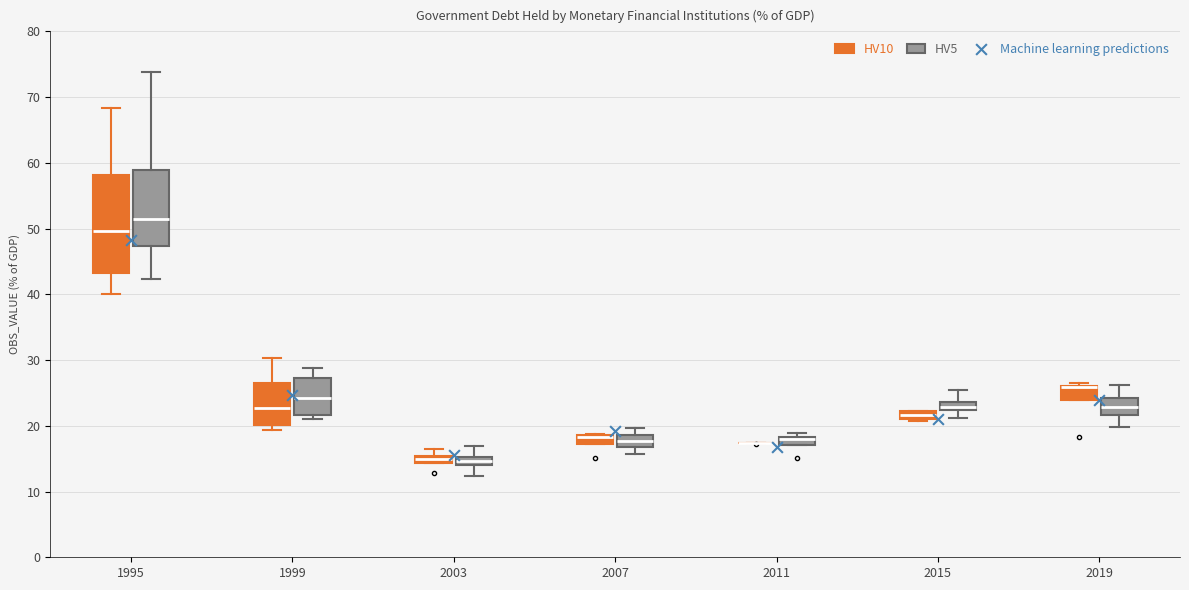

Comparing the boxes themselves (not the whiskers), which one is the tallest?

1995 (HV10)